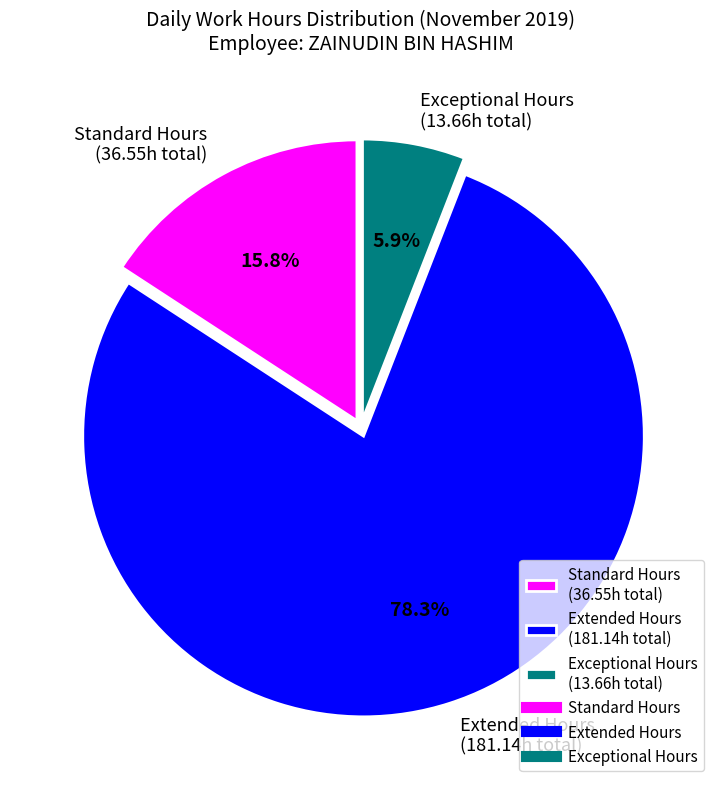

Which slice is the smallest?

Exceptional Hours (13.66h total)